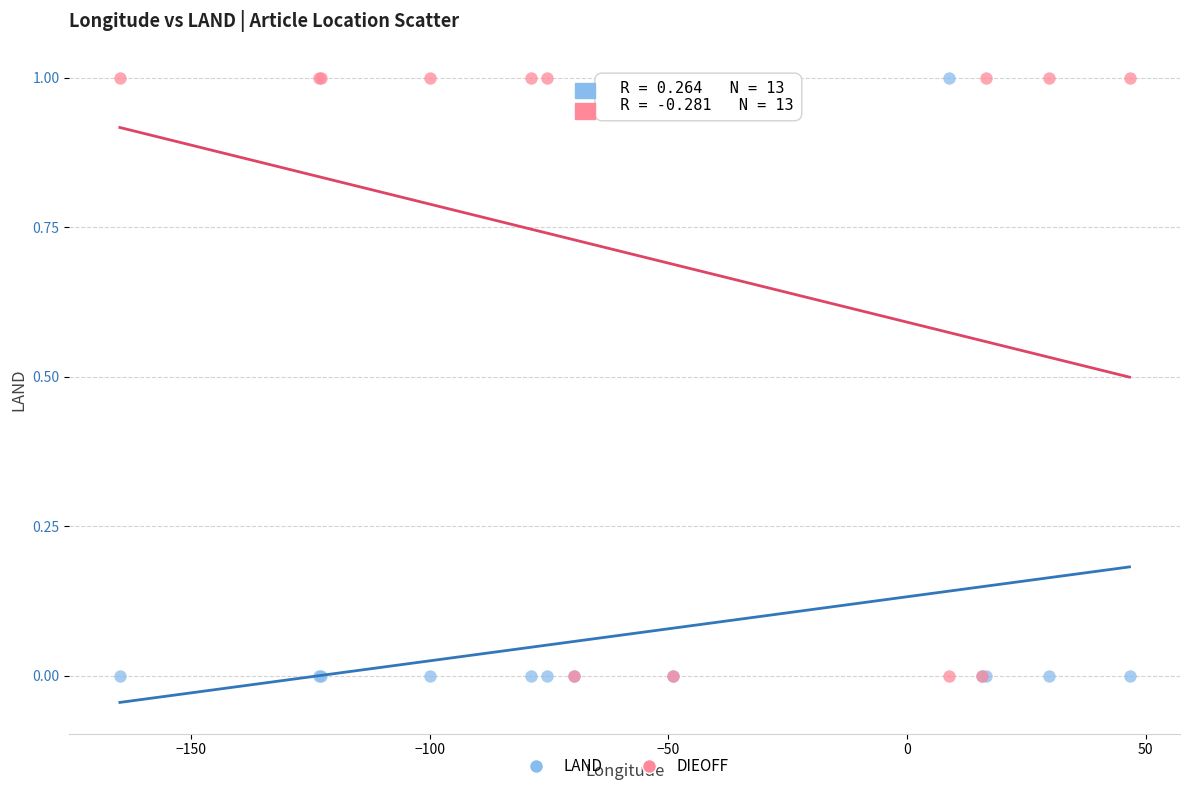

What are all the series names shown in the legend?

LAND, DIEOFF